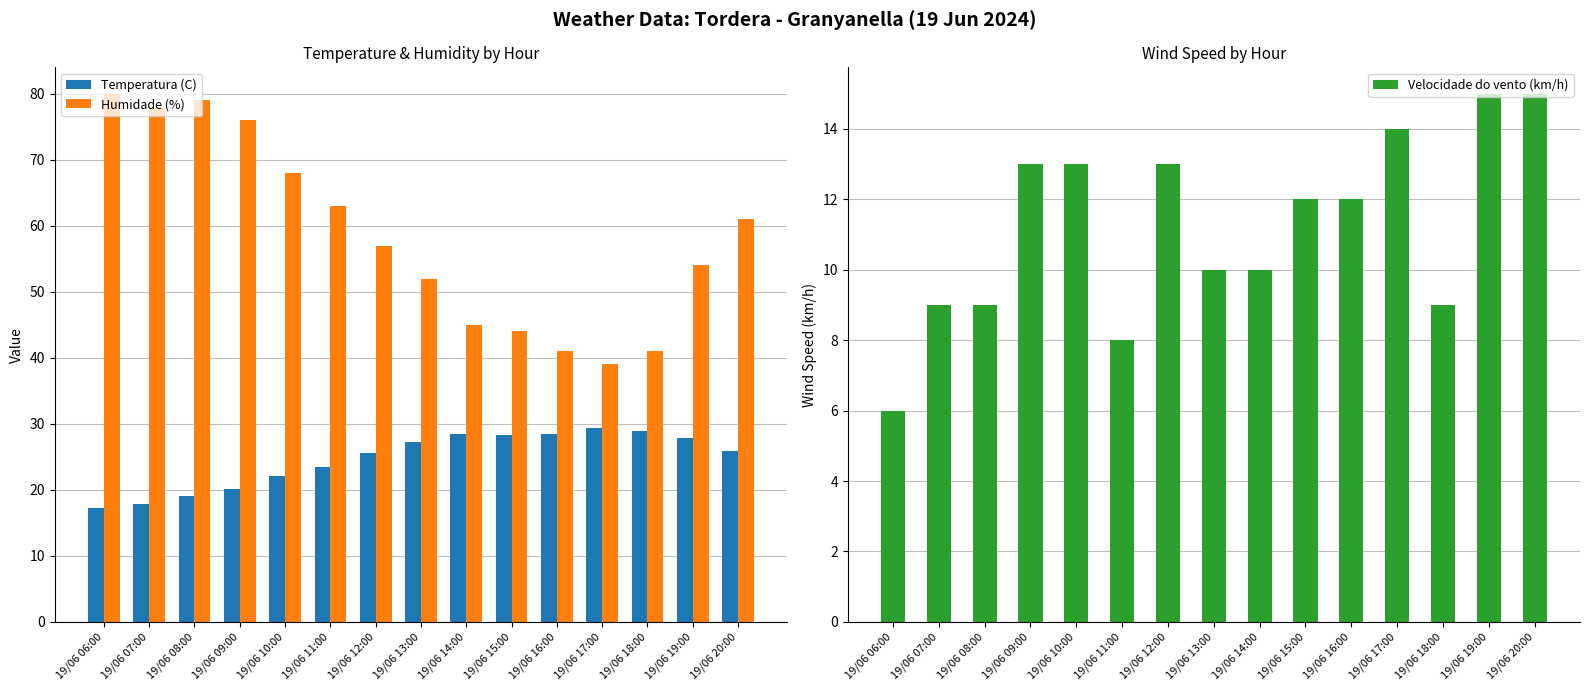

What is the value of the Velocidade do vento (km/h) bar at the 4th from the left?

13